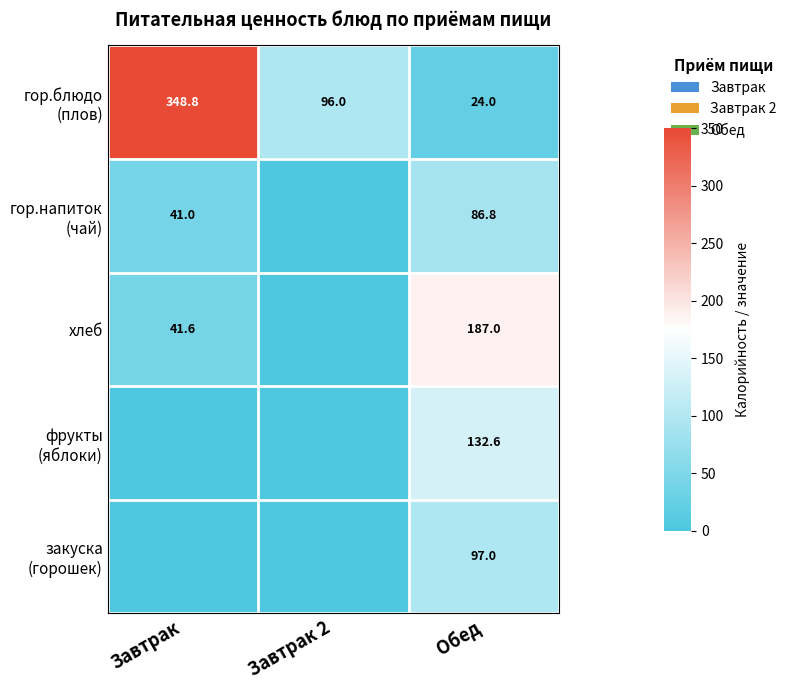

What is the difference between the highest and lowest values at Обед?

163.0